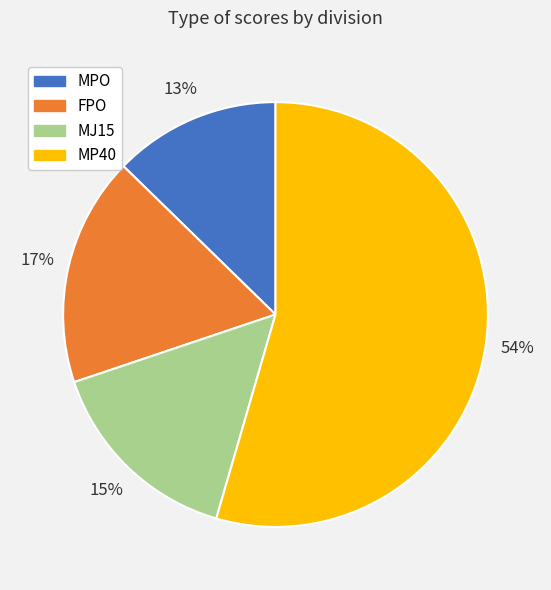

Count the number of slices in the pie.

4